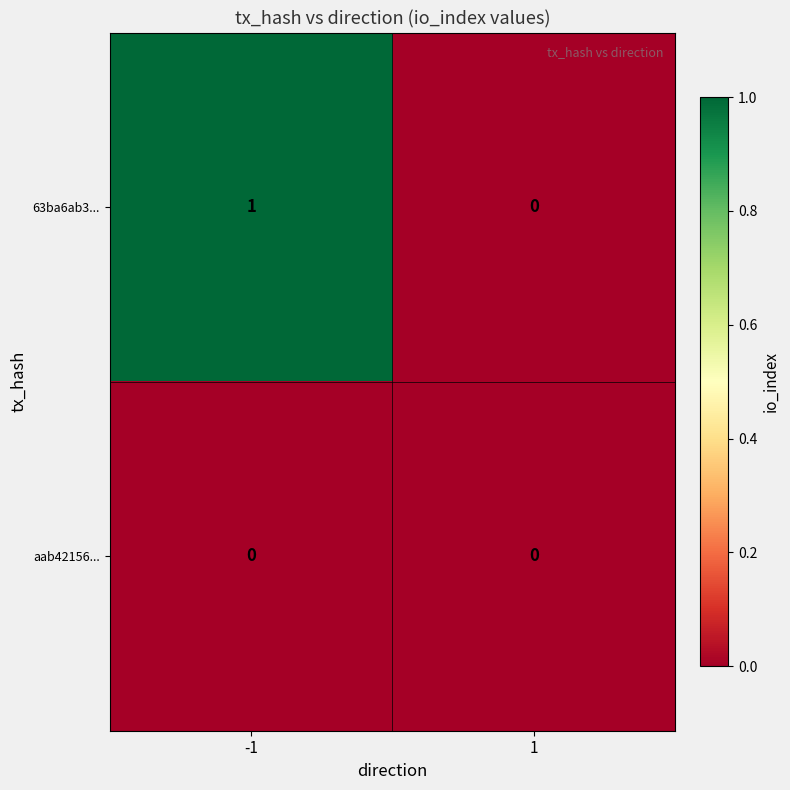

Rank the series by their maximum value, from highest to lowest.

63ba6ab3..., aab42156...